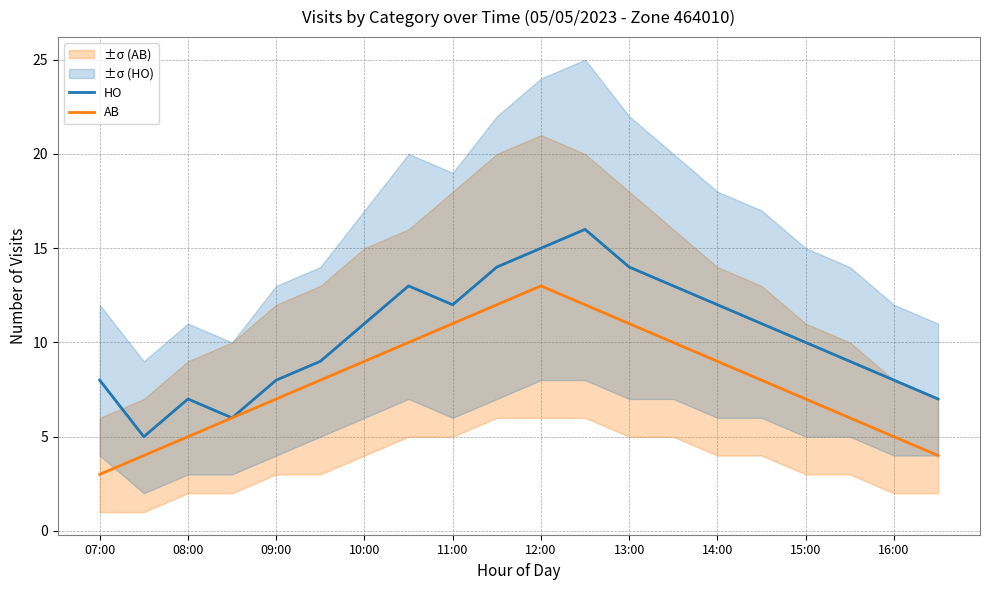

What is the maximum value for HO?

16